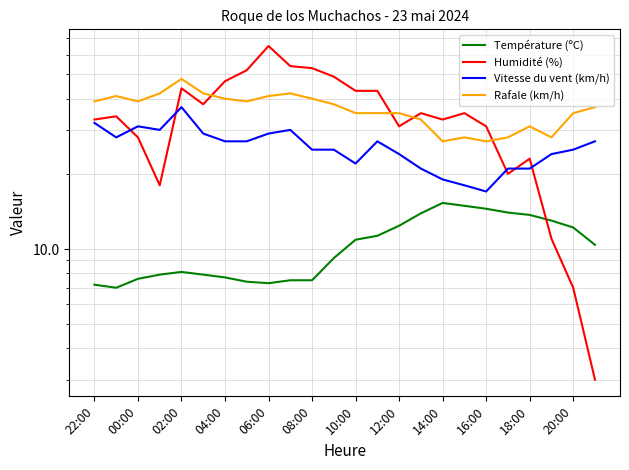

How many lines are shown in the chart?

4